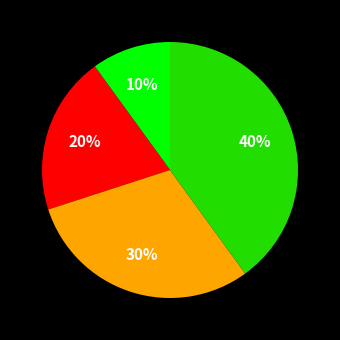

Is there a majority slice in this chart?

No